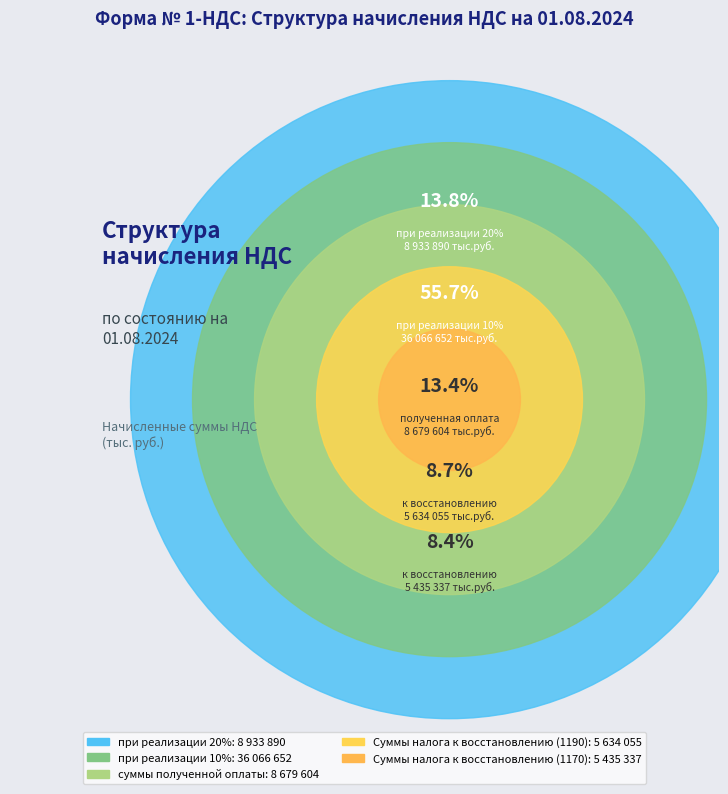

What is the change in value from при реализации 20% to при реализации 10%?

+27132762